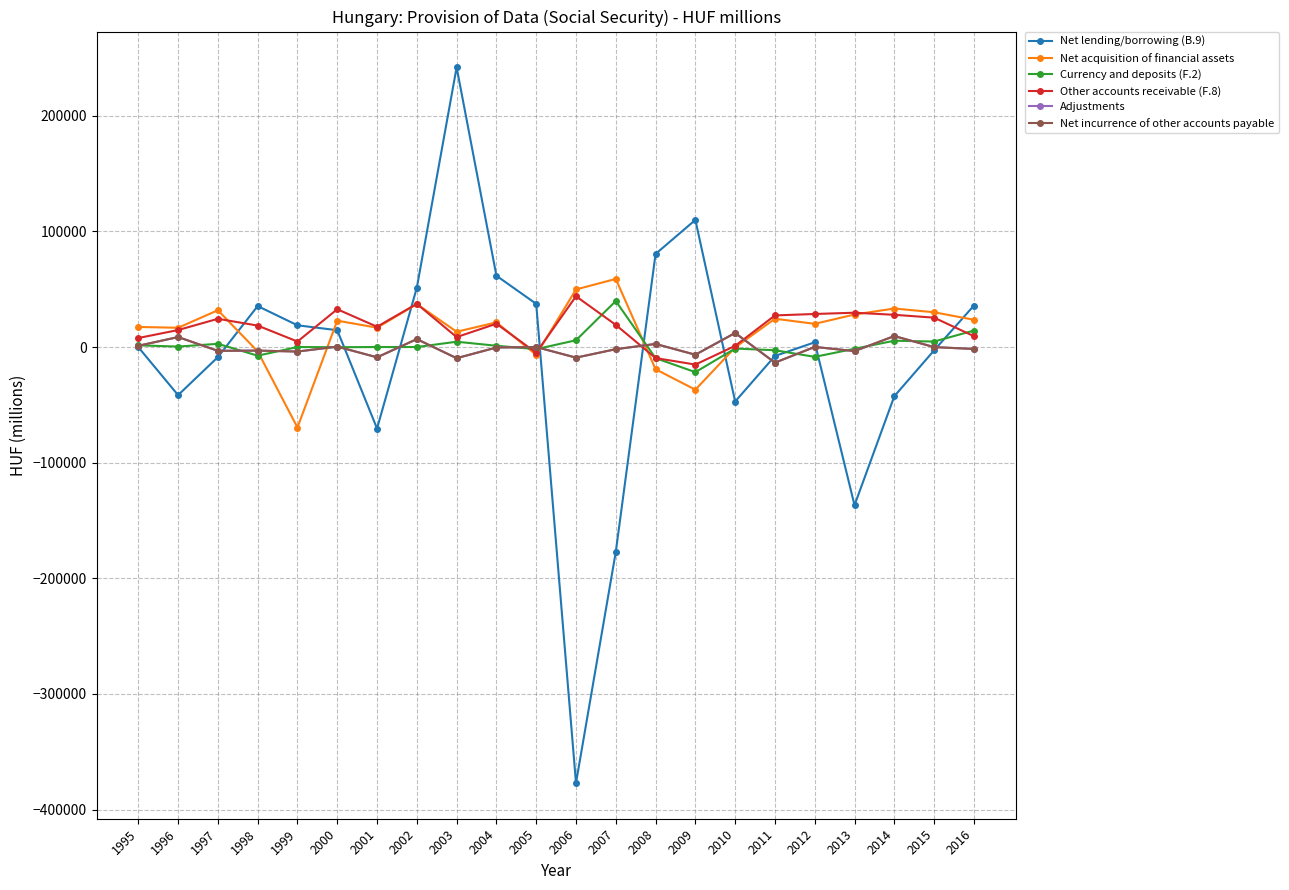

Which category has the highest value across all series?

2003